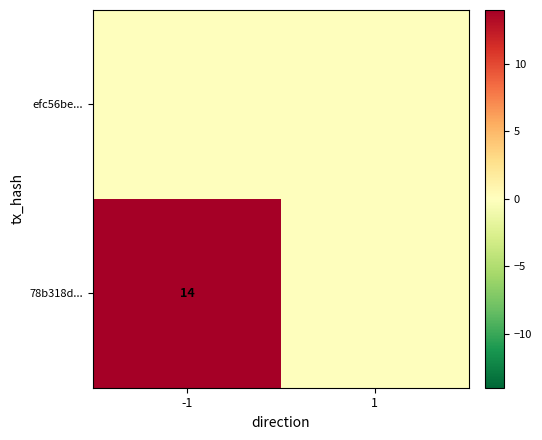

True or false: 78b318d... has a value of 14 at -1.

True